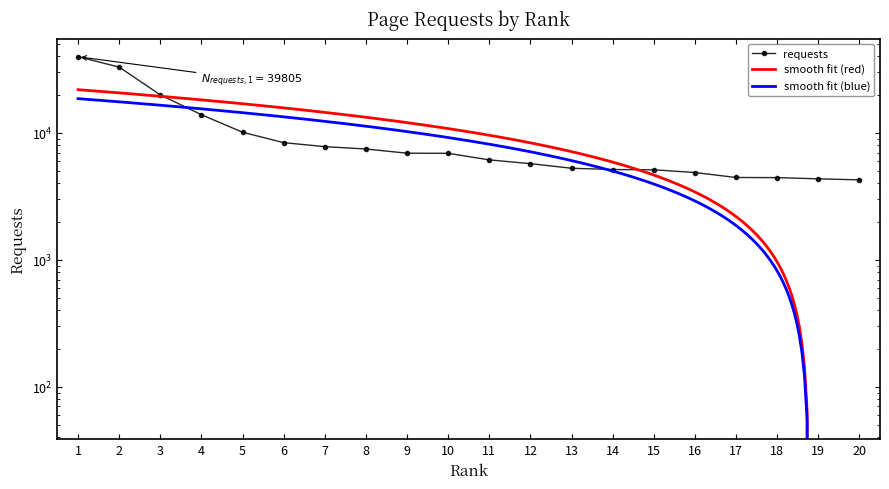

What is the value of the 19th point from the left?

4346